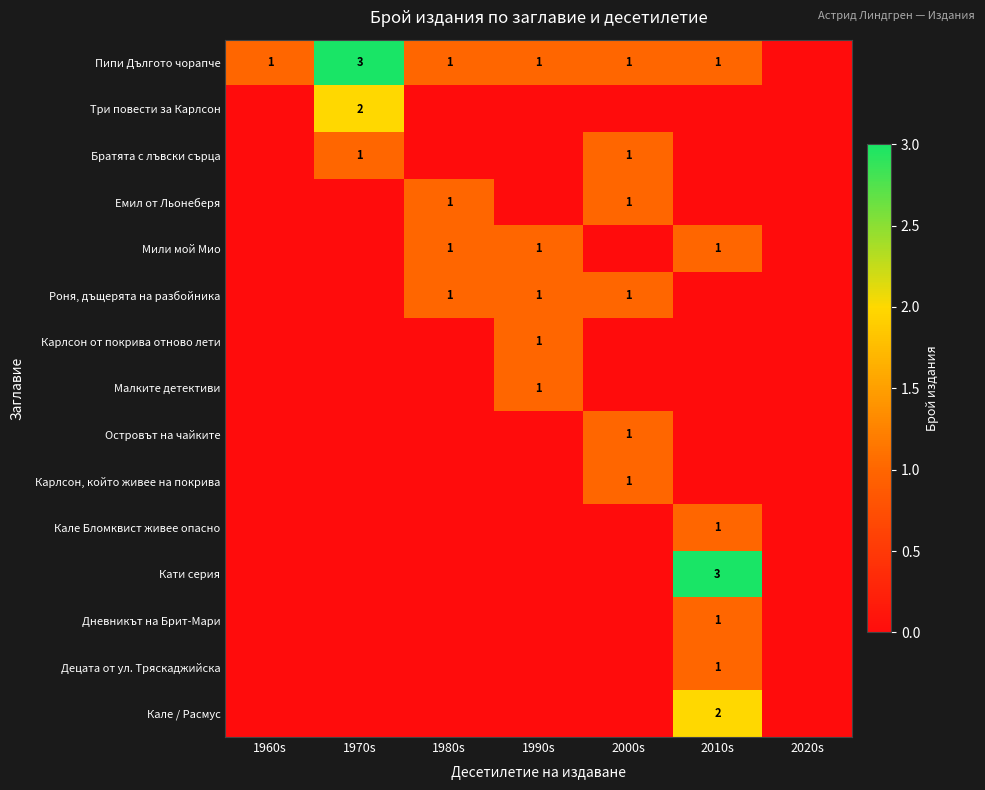

What is the maximum value for Пипи Дългото чорапче?

3